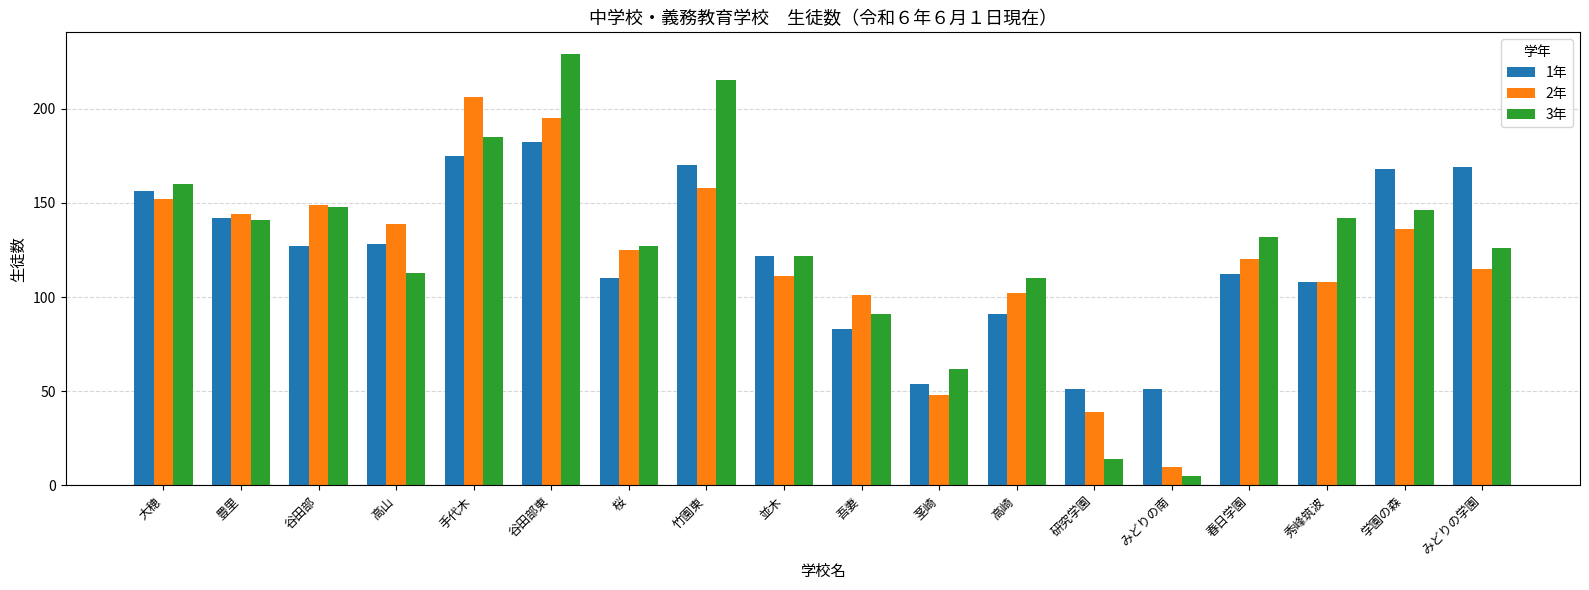

What is the label of the 10th bar from the left?

吾妻